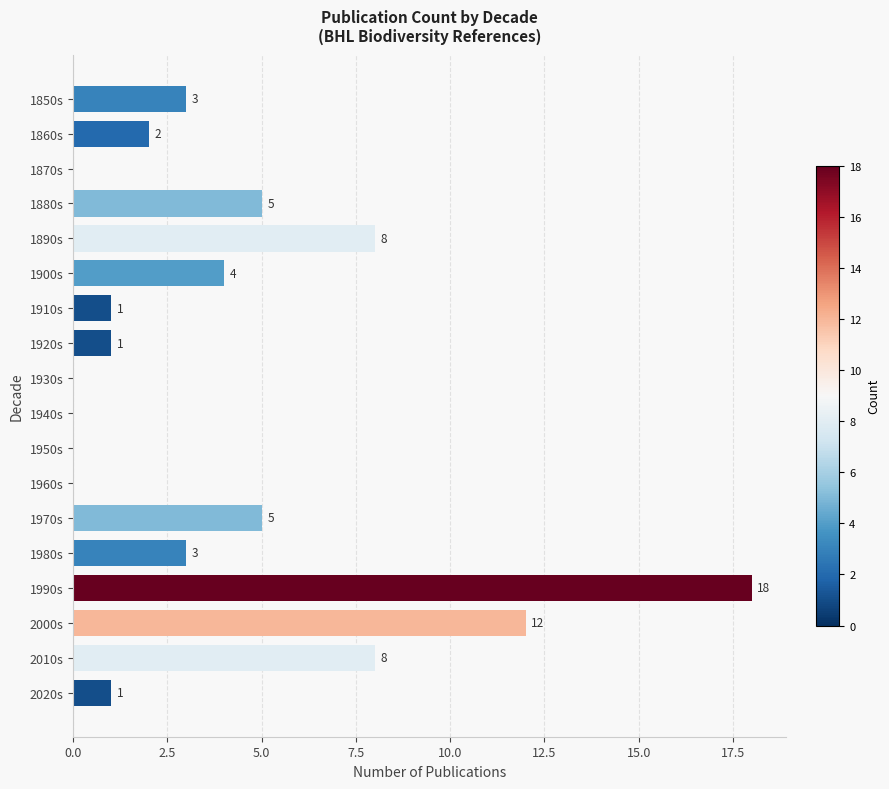

Between 2000s and 1860s, which is larger?

2000s